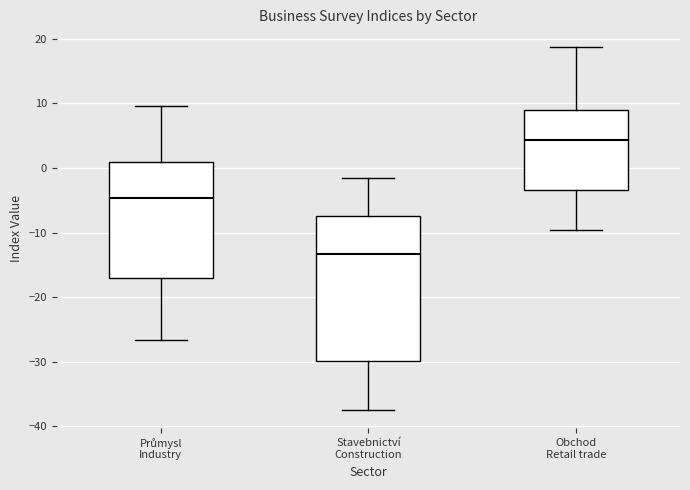

Reading left to right, read every box against the y-axis: the position of its median line, the range the box covers, and the ends of its whiskers. The values are not printed on the chart, so give them approximately, as read against the axis.

Průmysl Industry: median -5, box -17 to 1, whiskers -27 to 10
Stavebnictví Construction: median -13, box -30 to -7, whiskers -37 to -1
Obchod Retail trade: median 4, box -3 to 9, whiskers -10 to 19